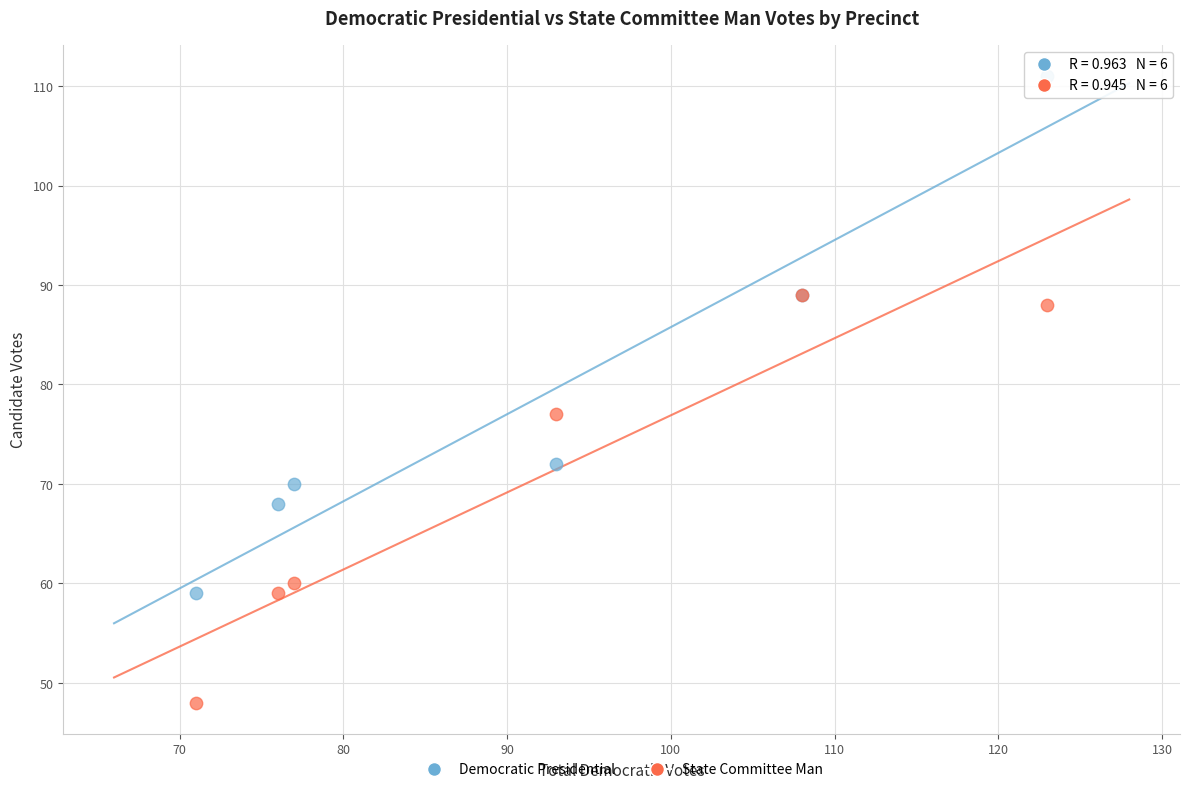

Which series contains the lowest Y value?

State Committee Man